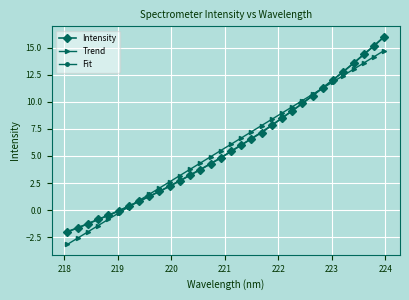

True or false: Fit and Trend intersect in this chart.

True